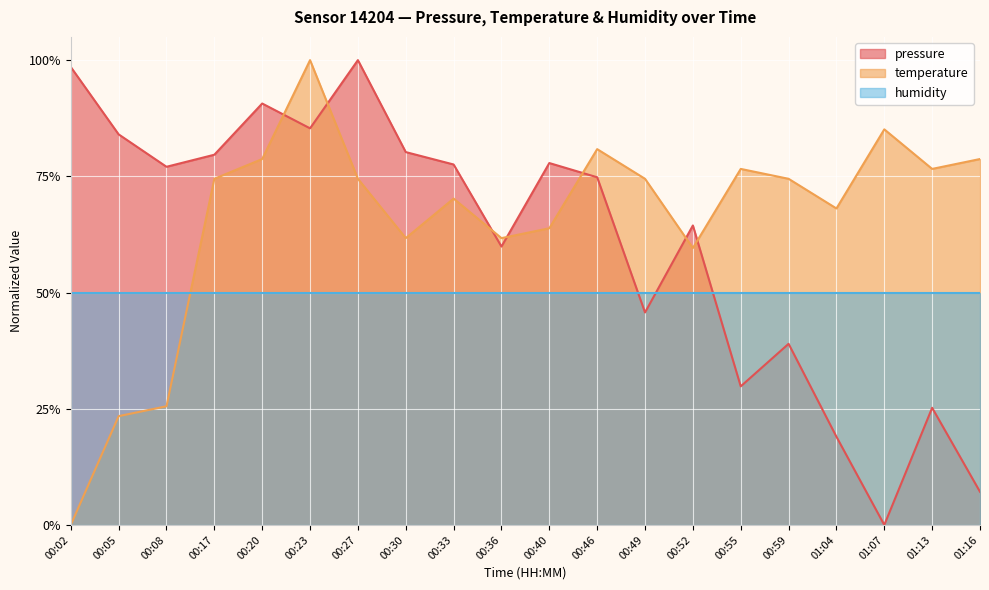

What is the maximum value shown in the chart?

1.0